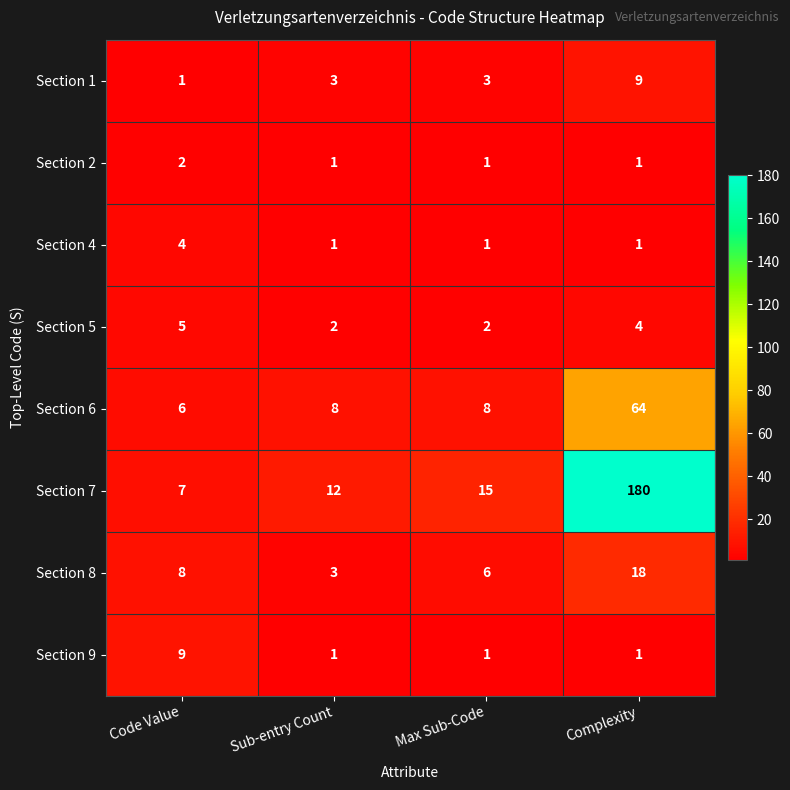

What is the smallest value displayed?

1